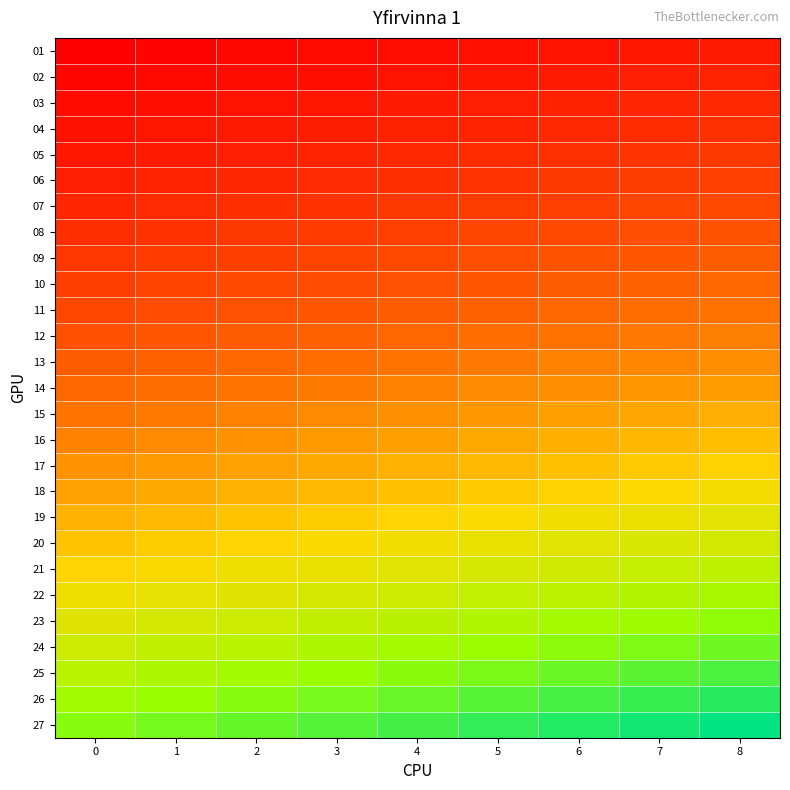

Which series changed the most between 0 and 5?

27